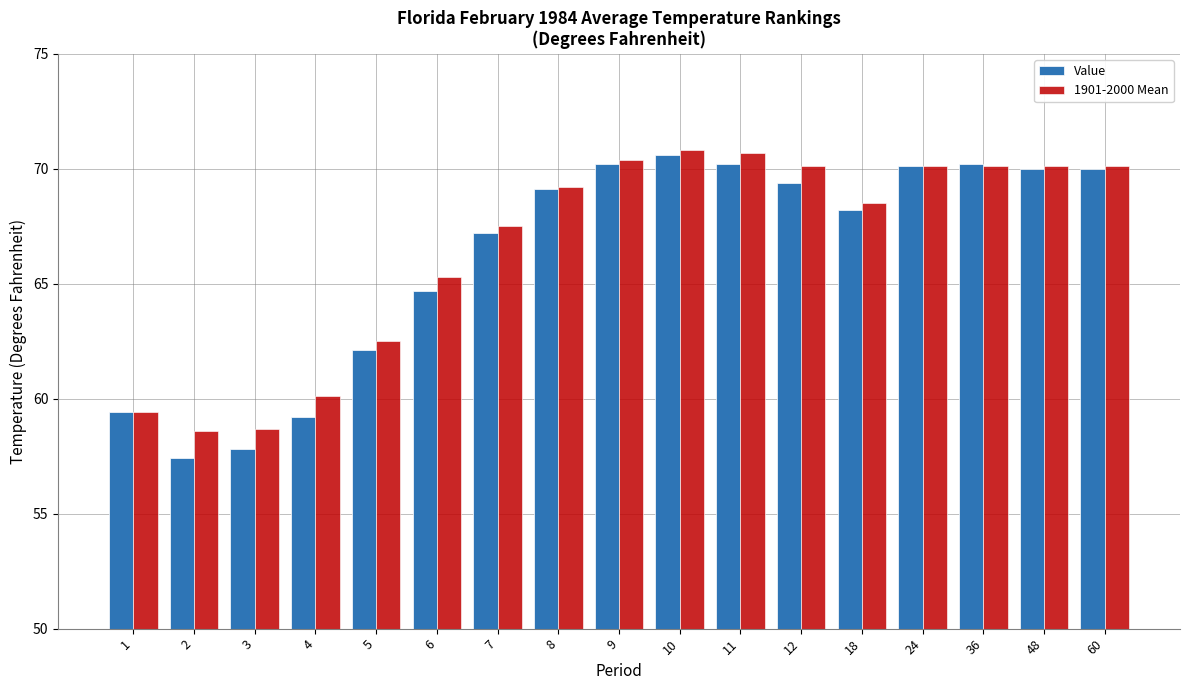

Which label corresponds to the smallest value in the chart?

2